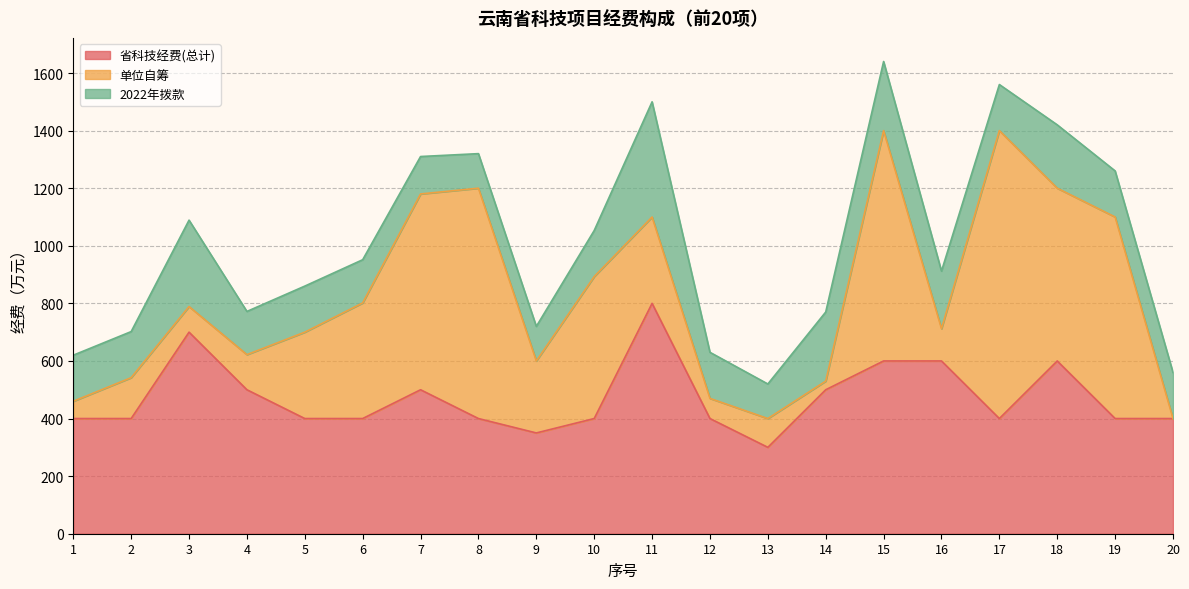

Rank the series by their average value, from highest to lowest.

省科技经费(总计), 单位自筹, 2022年拨款